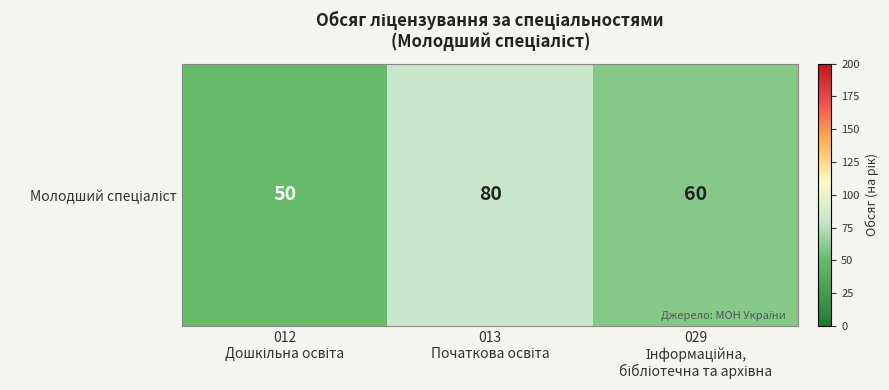

Which category has the lowest value across all series?

012
Дошкільна освіта